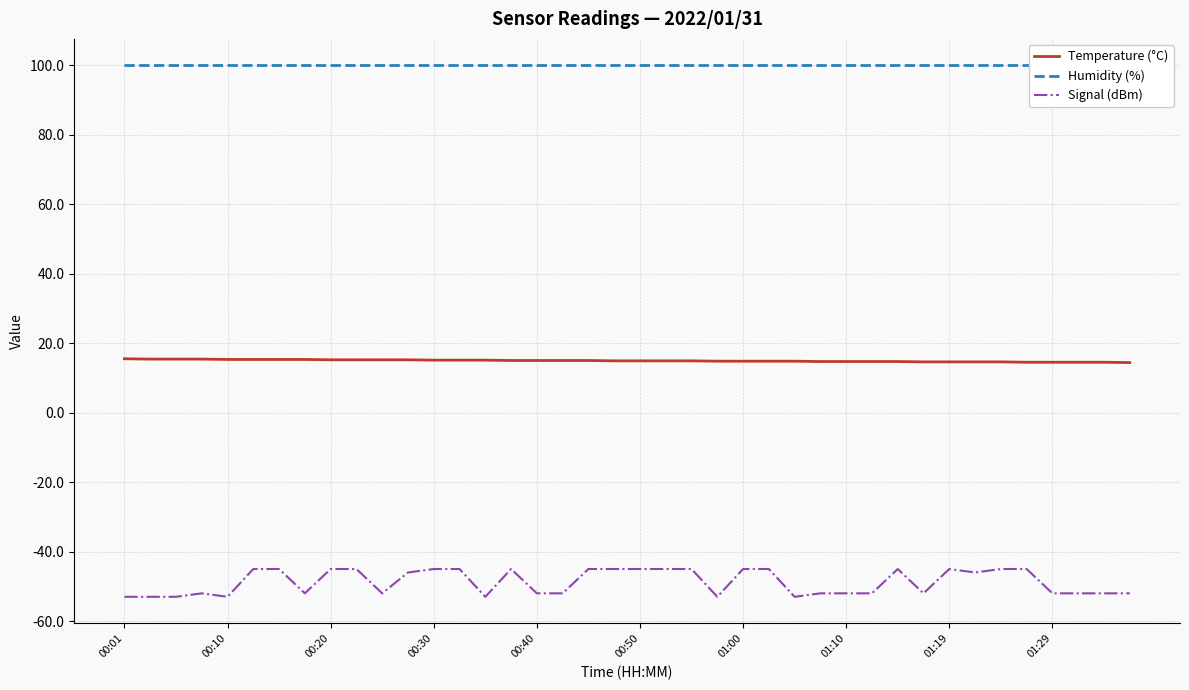

What is the minimum value for Temperature (°C)?

14.4